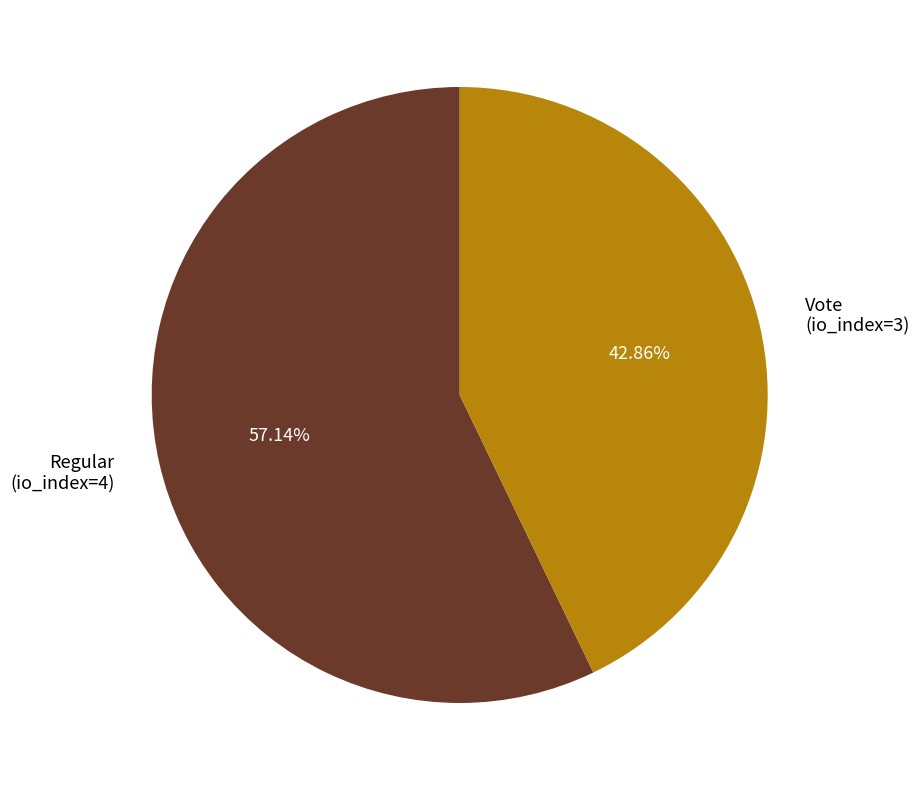

How many segments does this pie chart have?

2